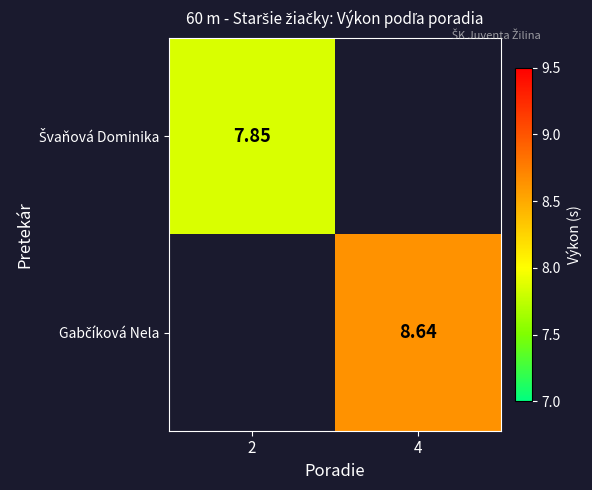

Rank the series by their average value, from lowest to highest.

Švaňová Dominika, Gabčíková Nela